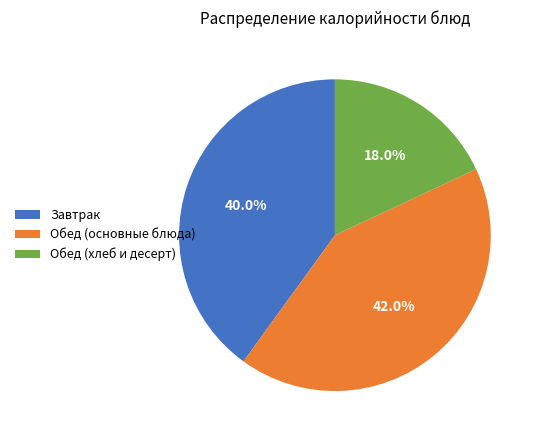

How many segments does this pie chart have?

3